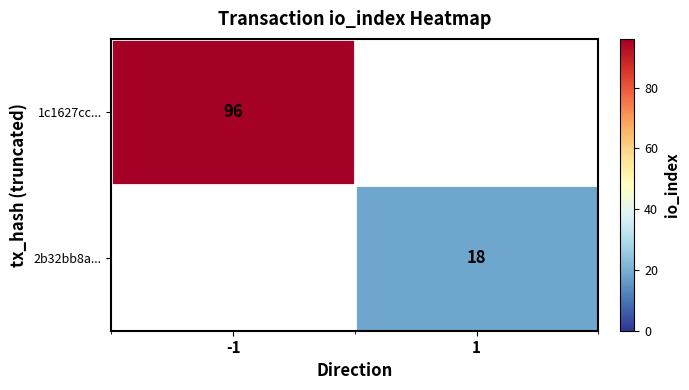

The value of 1c1627cc... at -1 is 30. True or false?

False